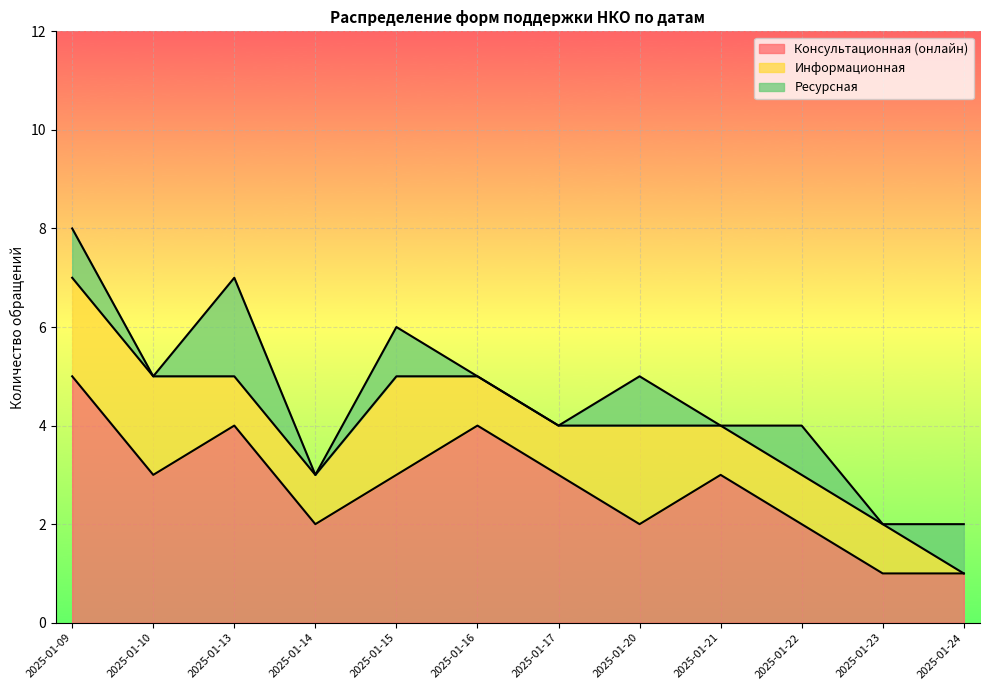

How many values in the Информационная series exceed 1?

4